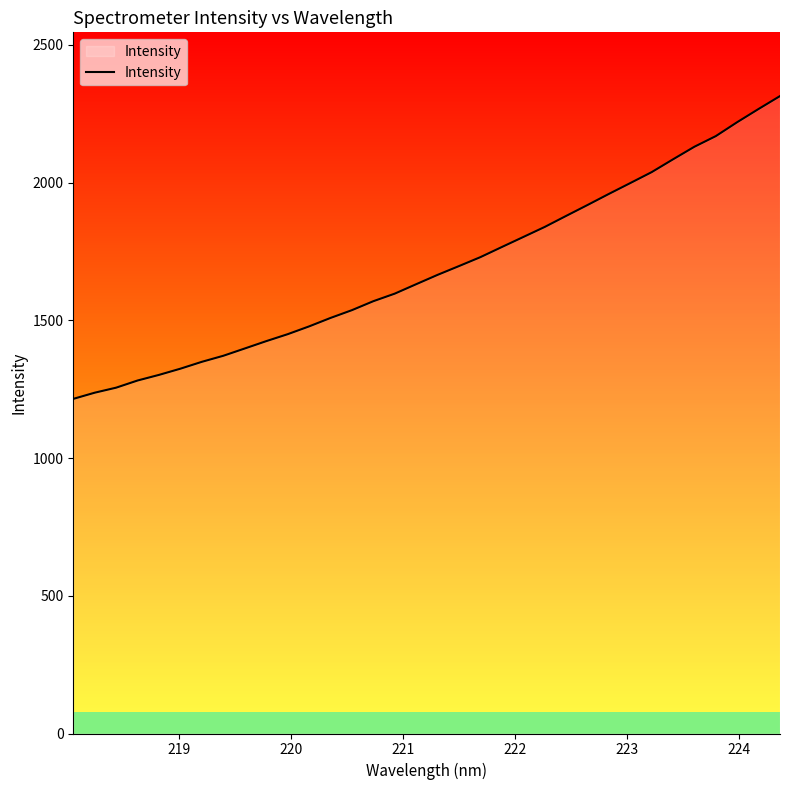

What is the difference between the maximum and minimum values?

1099.2